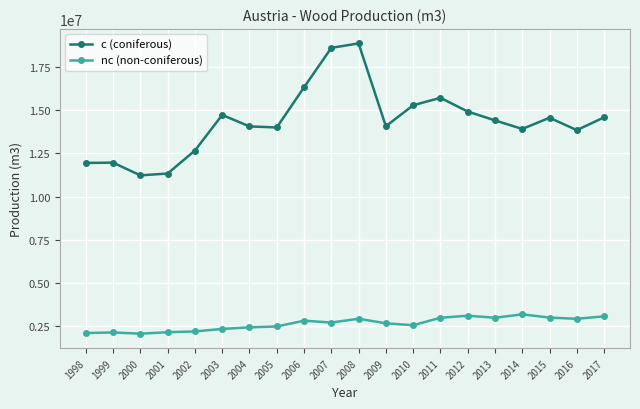

How many lines are shown in the chart?

2